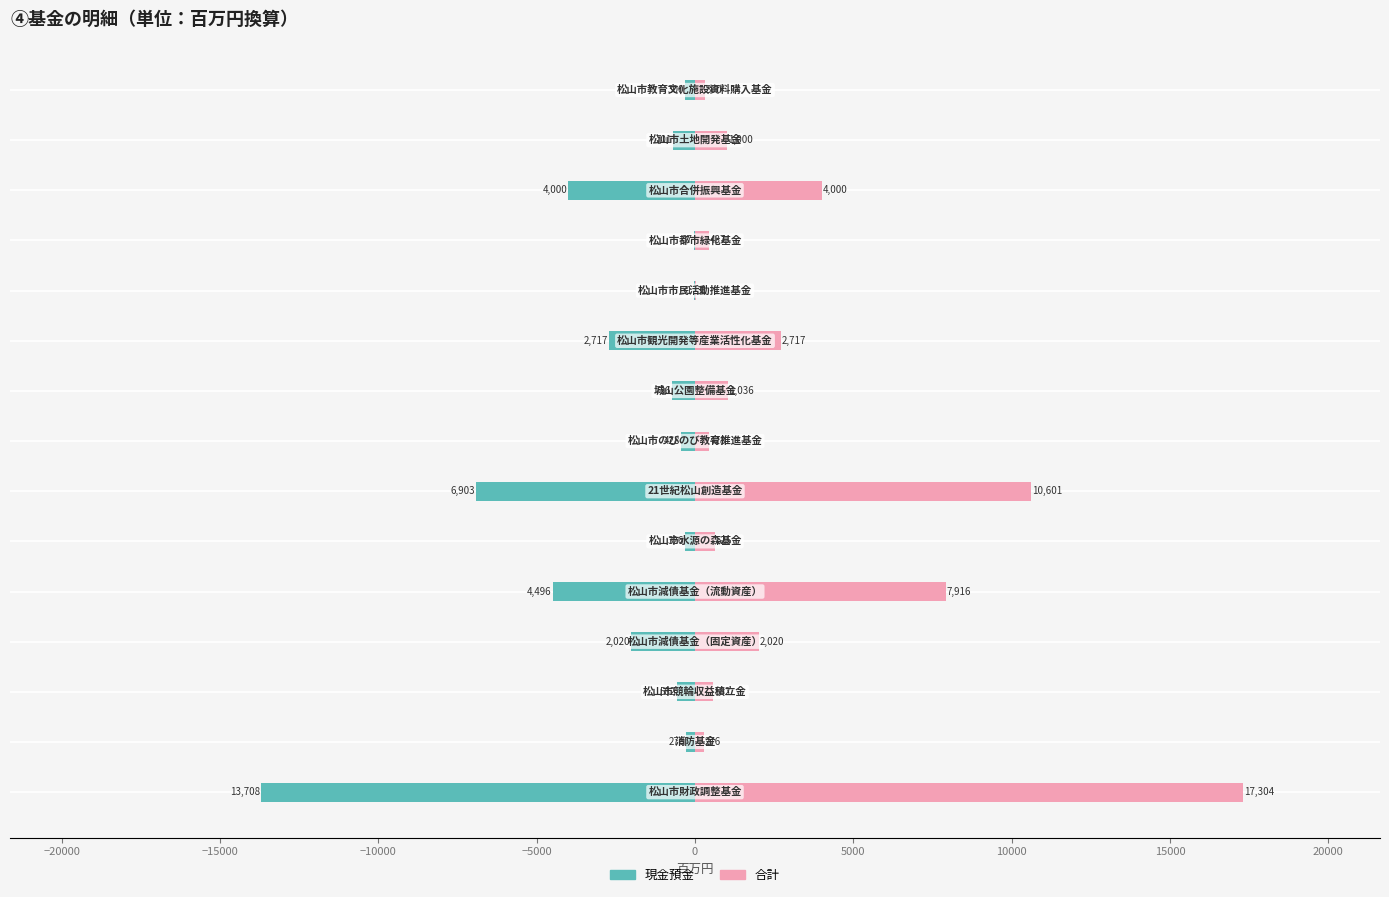

List the series in order of their overall mean, lowest first.

現金預金, 合計